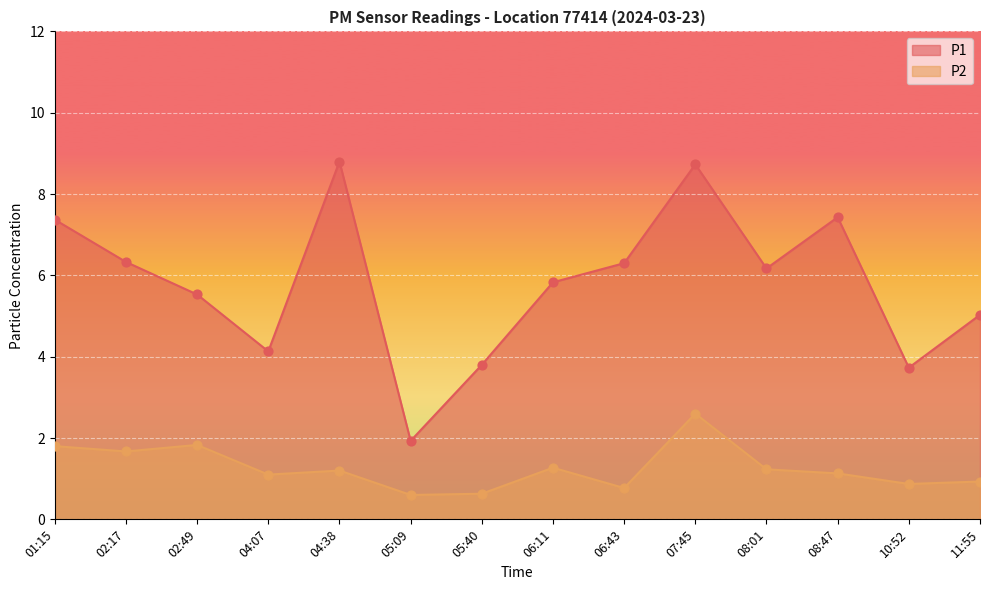

Which series has the largest total across all categories?

P1